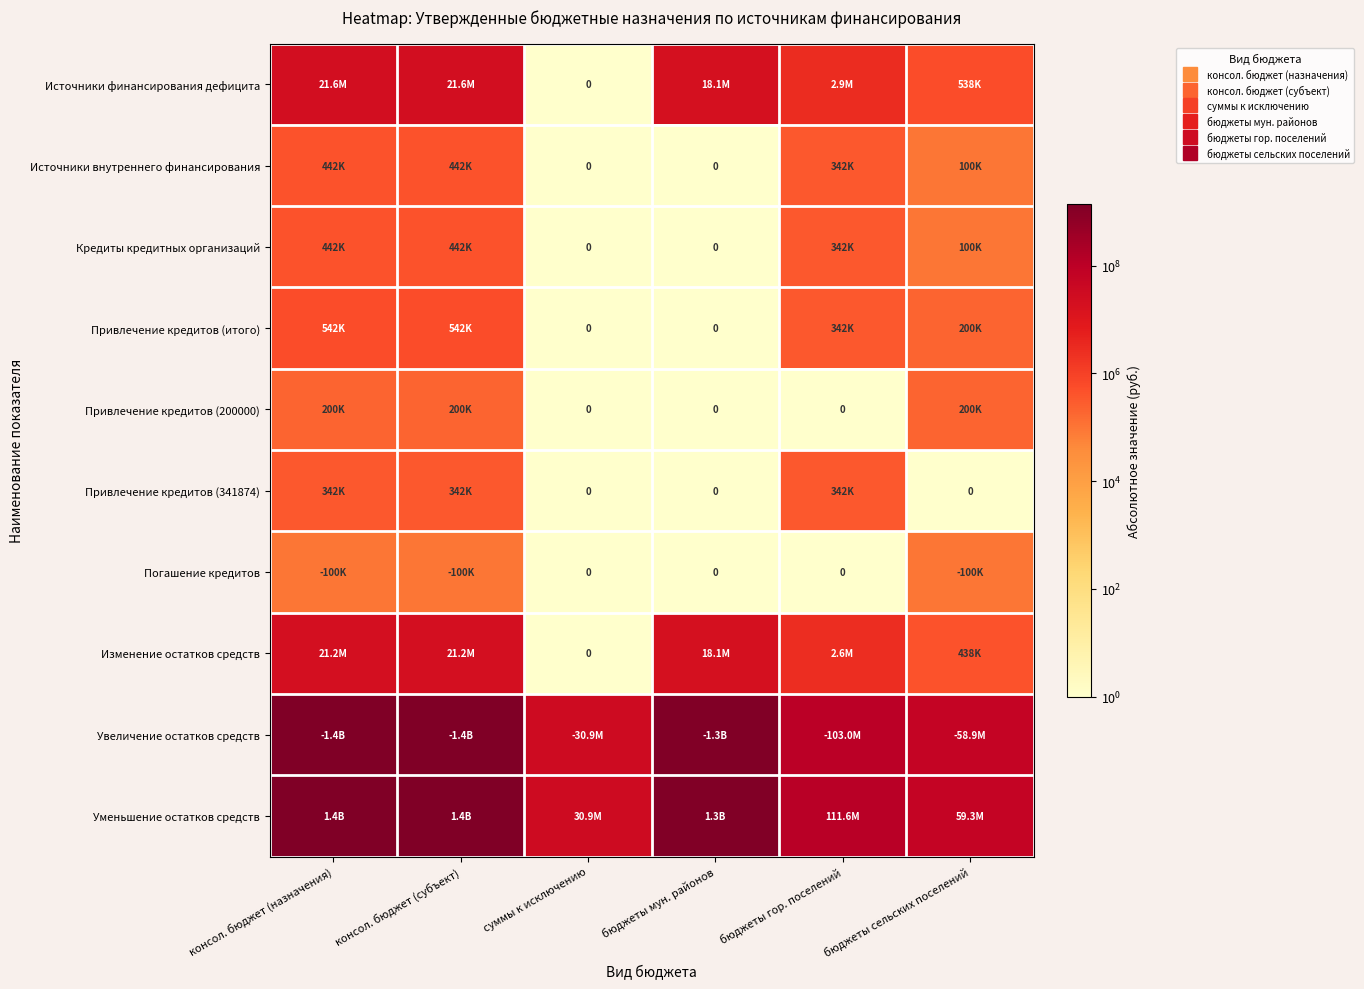

What is the sum of all Кредиты кредитных организаций values?

1325630.3